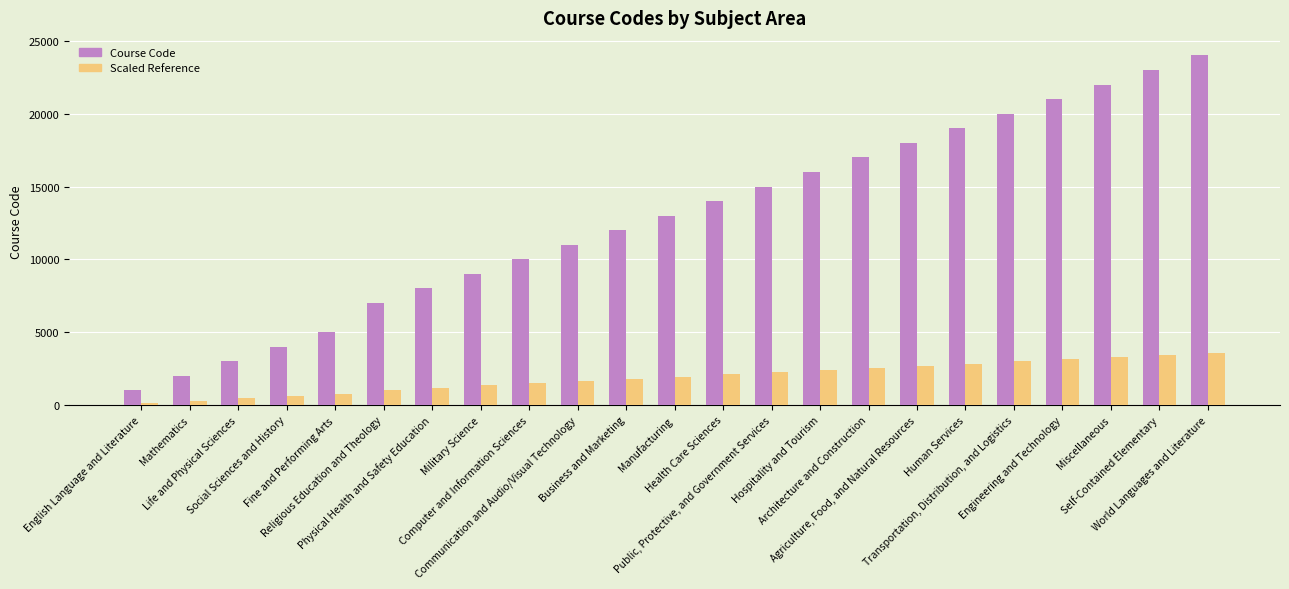

Rank the series by their maximum value, from lowest to highest.

Scaled Reference, Course Code